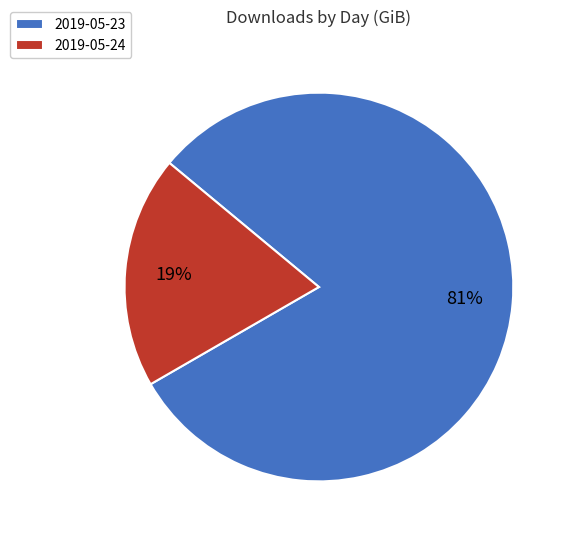

Which slice is the smallest?

2019-05-24